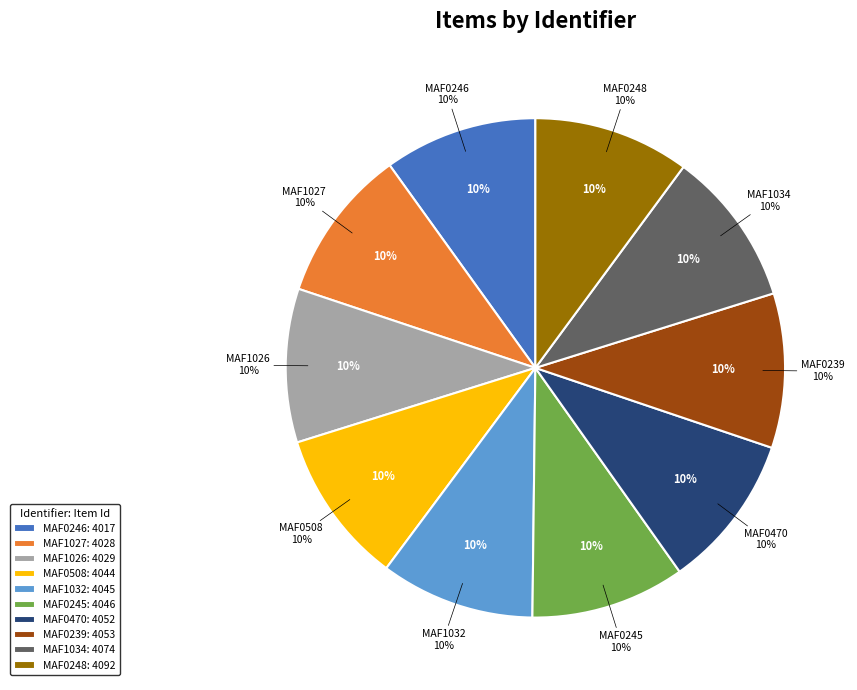

Rank the categories by value from lowest to highest.

MAF0246, MAF1027, MAF1026, MAF0508, MAF1032, MAF0245, MAF0470, MAF0239, MAF1034, MAF0248